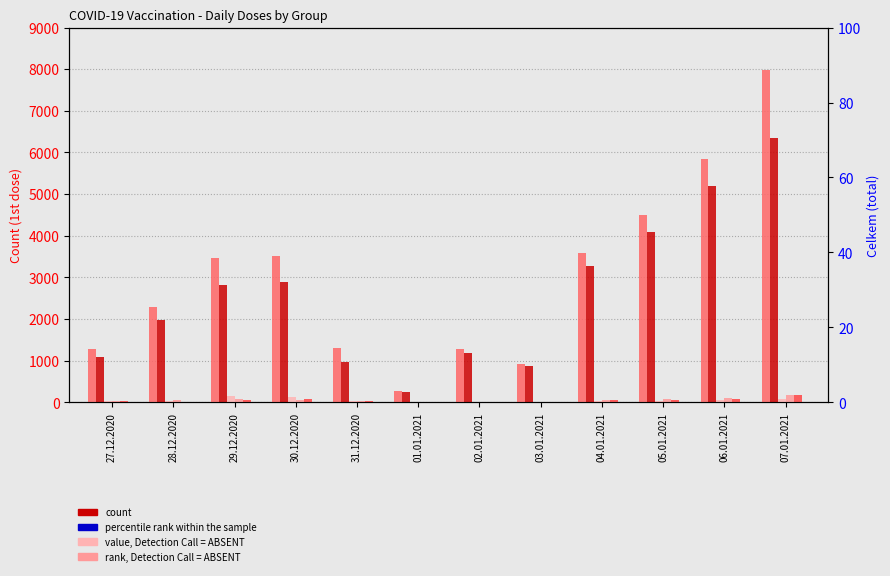

List the labels in order of Seniori 80+ (1 davka) value, smallest first.

01.01.2021, 03.01.2021, 02.01.2021, 27.12.2020, 04.01.2021, 31.12.2020, 28.12.2020, 05.01.2021, 06.01.2021, 07.01.2021, 30.12.2020, 29.12.2020